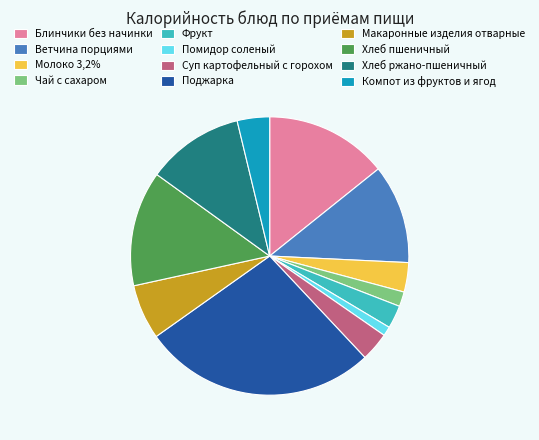

What is the ratio of the value at Фрукт to the value at Молоко 3,2%?

0.8